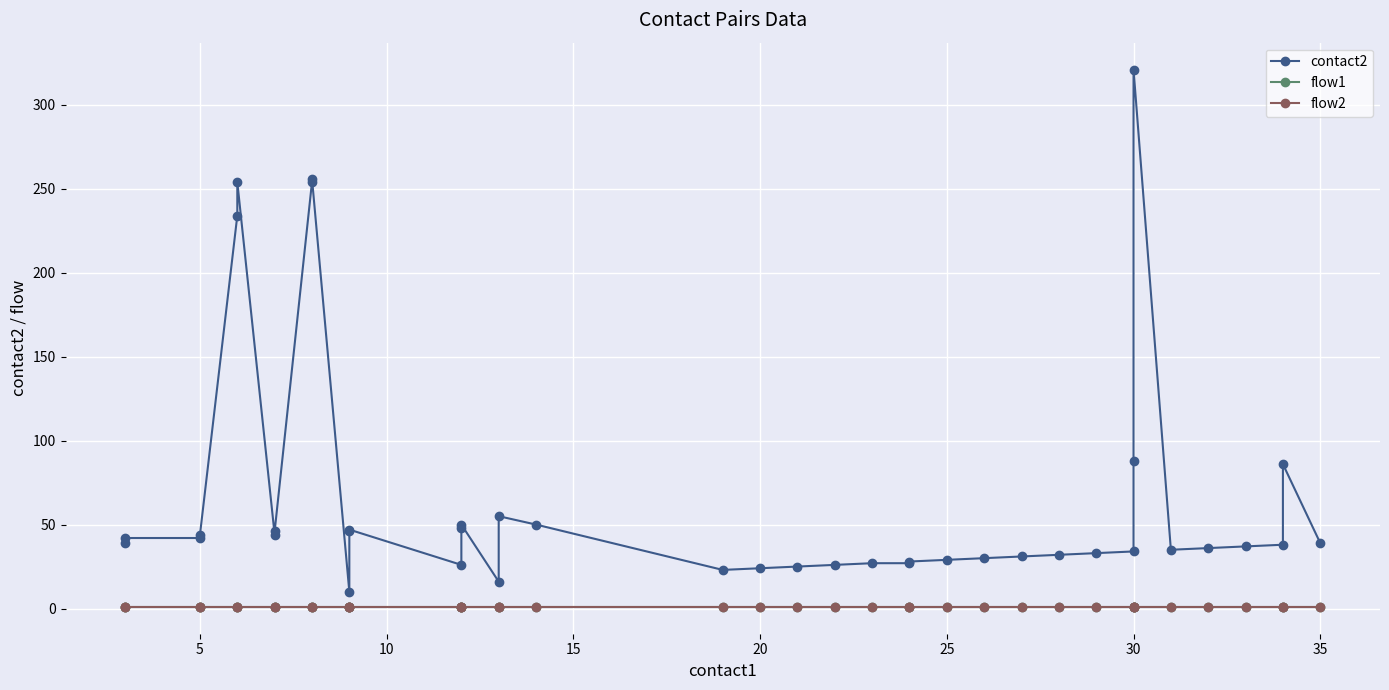

What is the difference between the second highest and minimum values in the contact2 series?

246